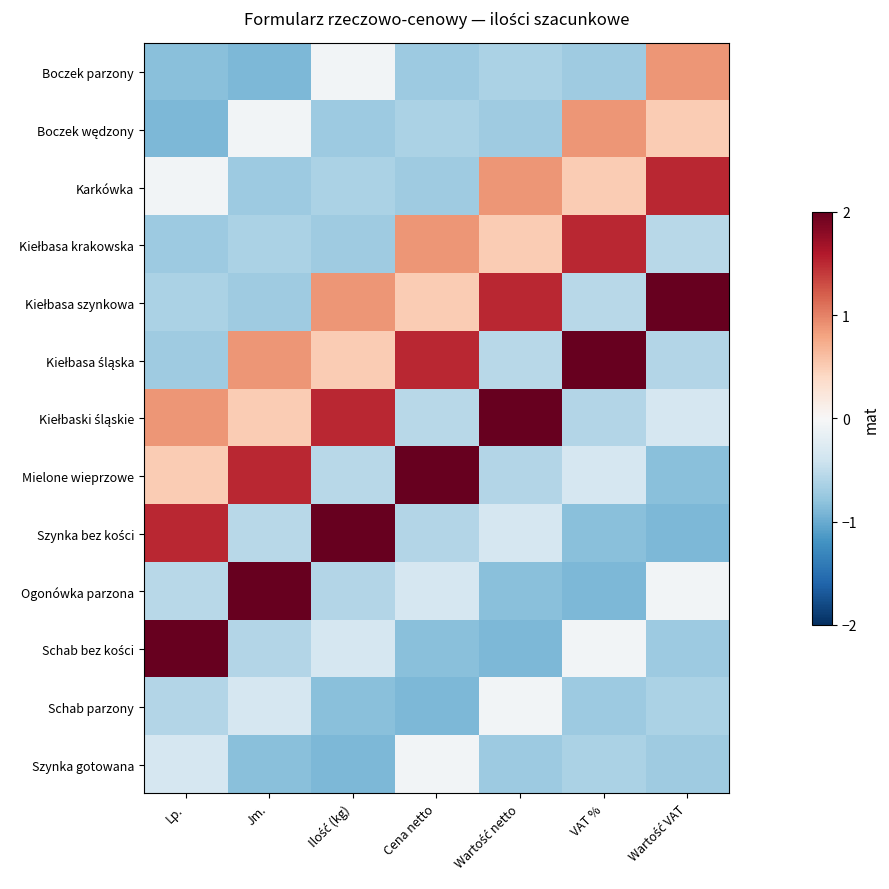

What is the spread (max minus min) of values at Wartość netto?

3.3